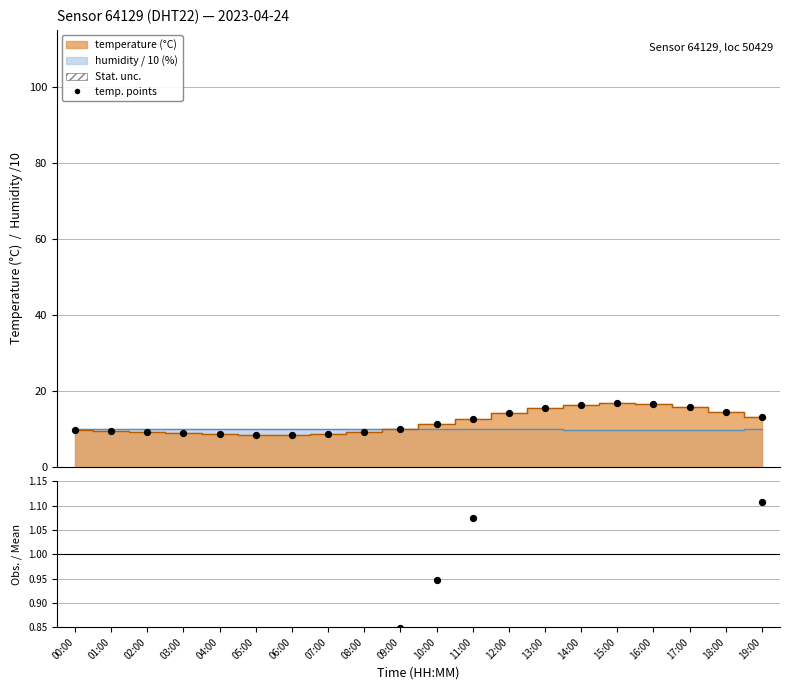

At how many categories does at least one series exceed 16?

3